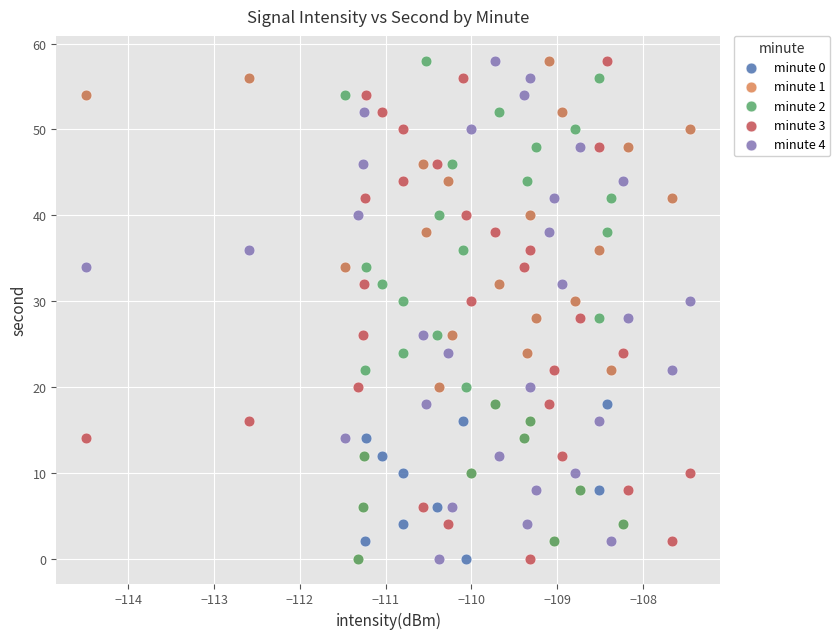

What are all the series names shown in the legend?

minute 0, minute 1, minute 2, minute 3, minute 4